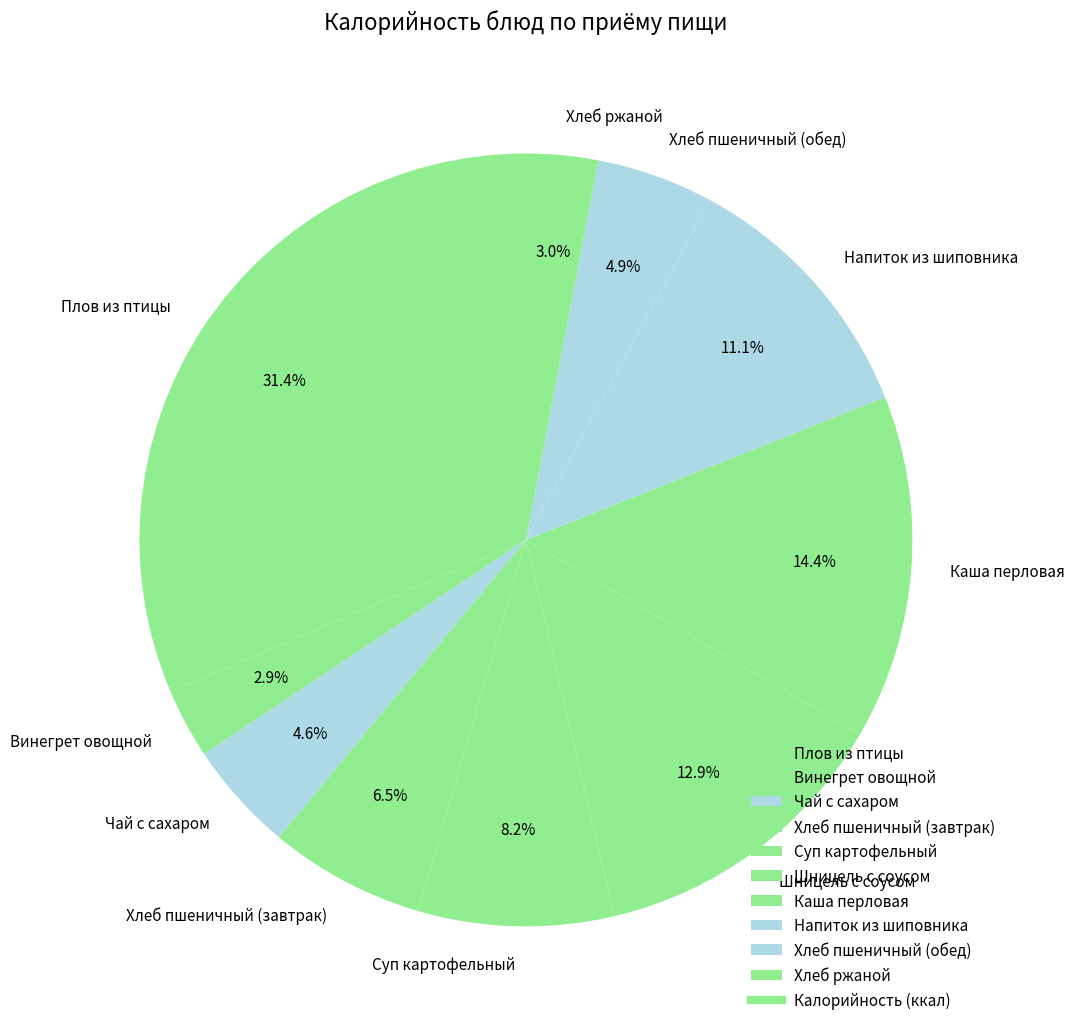

Count the number of slices in the pie.

10